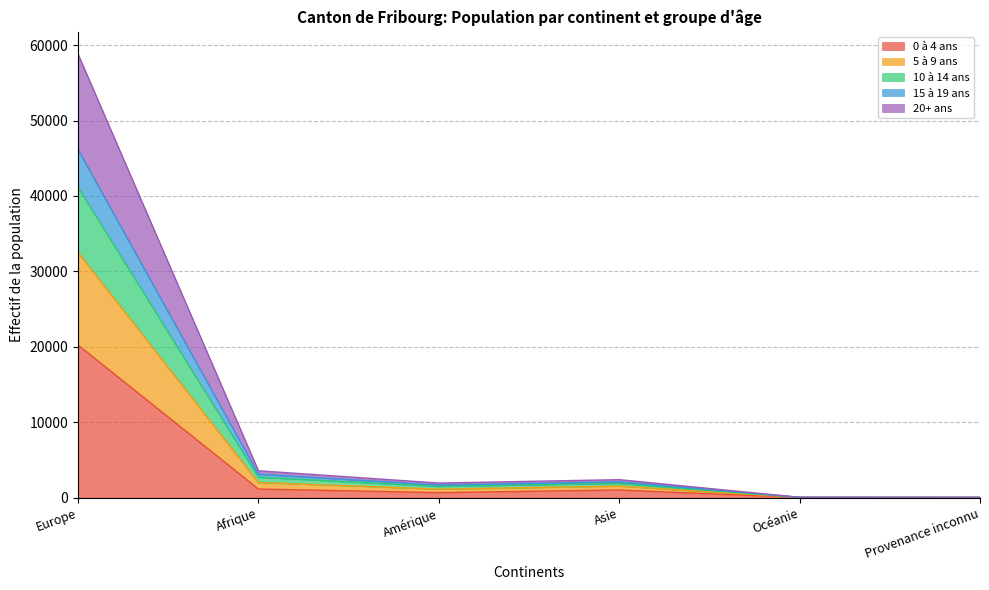

At which label is 0 à 4 ans closest to 10117?

Afrique